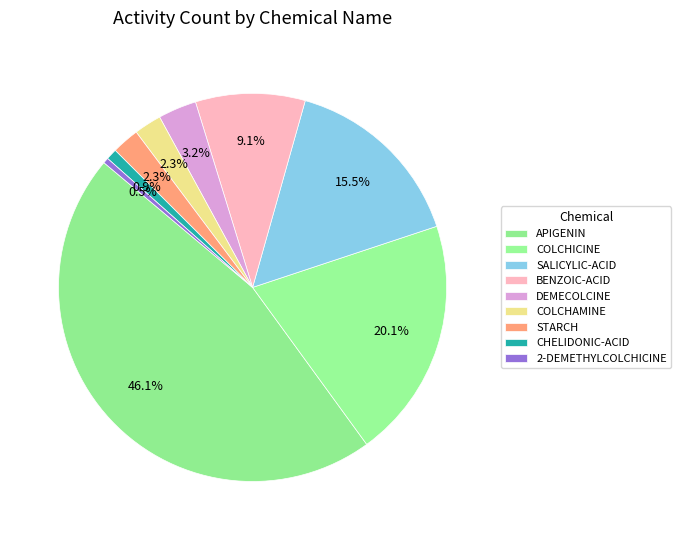

Which slice is the smallest?

2-DEMETHYLCOLCHICINE